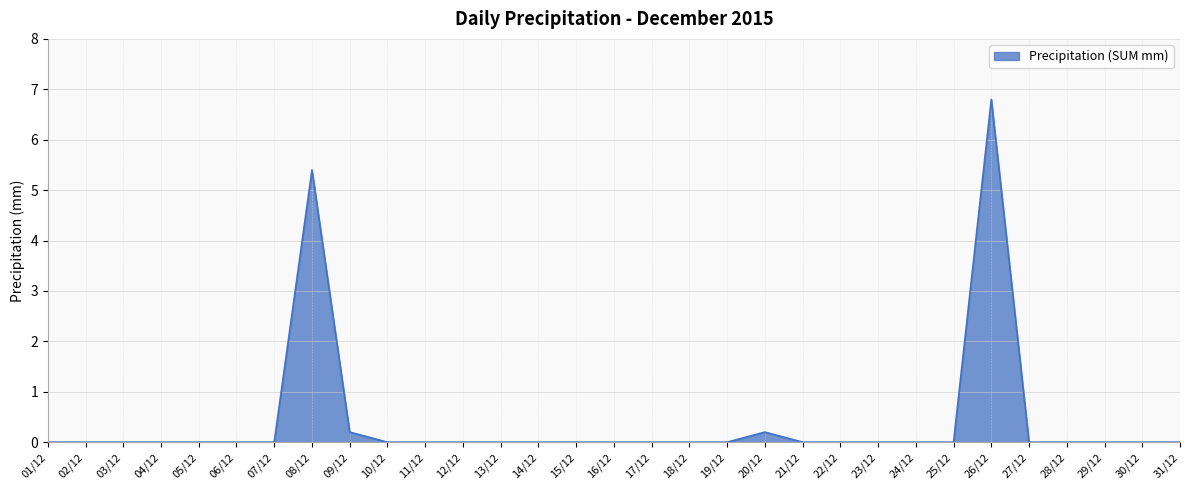

Is it true that the value at 27/12 is 0.0?

True